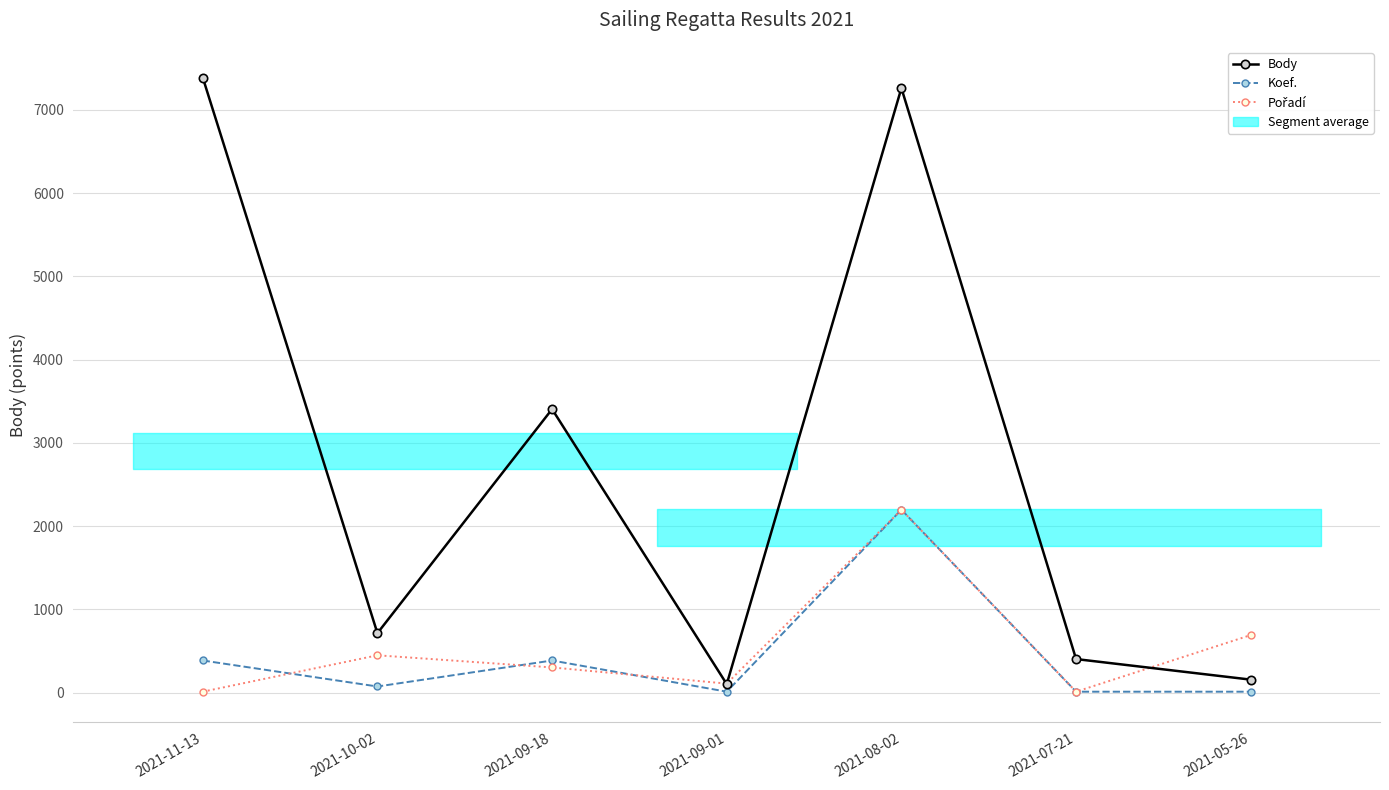

Reading left to right, extract all data points from this chart.

Body: 2021-11-13=7387.0	2021-10-02=713.0	2021-09-18=3404.0	2021-09-01=101.0	2021-08-02=7260.0	2021-07-21=402.0	2021-05-26=155.0
Koef.: 2021-11-13=384.8	2021-10-02=72.6	2021-09-18=384.8	2021-09-01=10.1	2021-08-02=2195.9	2021-07-21=10.1	2021-05-26=10.1
Pořadí: 2021-11-13=10.1	2021-10-02=447.3	2021-09-18=301.5	2021-09-01=107.2	2021-08-02=2195.9	2021-07-21=10.1	2021-05-26=690.1